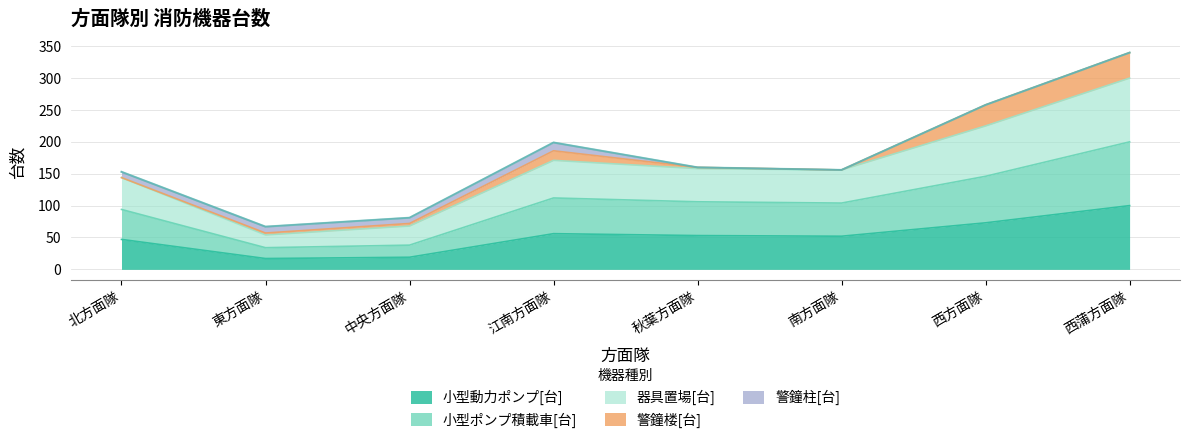

True or false: 器具置場[台] and 小型ポンプ積載車[台] cross at least once.

False